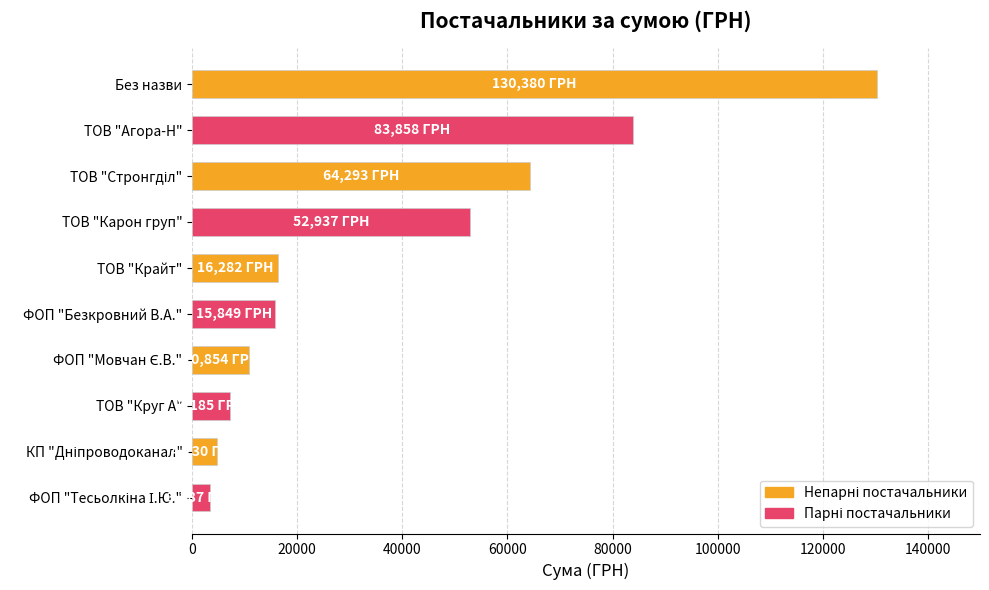

The chart shows a value of 70528.5 at ТОВ "Карон груп". True or false?

False